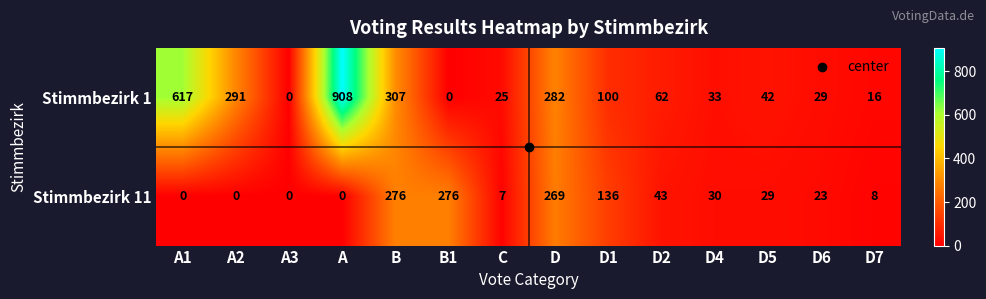

The Stimmbezirk 1 series shows 413 at A2. True or false?

False